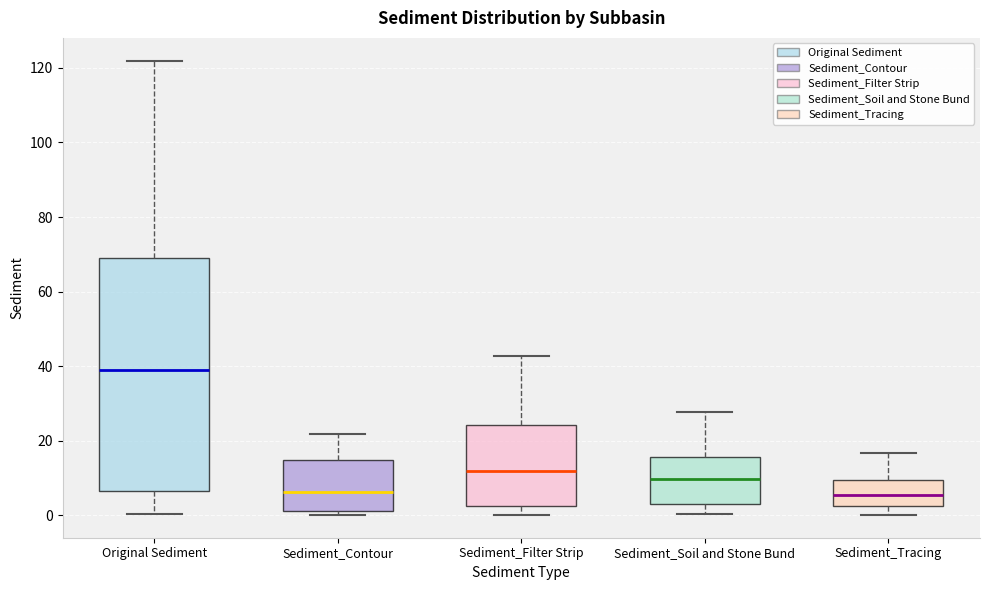

Reading left to right, read every box against the y-axis: the position of its median line, the range the box covers, and the ends of its whiskers. The values are not printed on the chart, so give them approximately, as read against the axis.

Original Sediment: median 38, box 6 to 68, whiskers 0 to 122
Sediment_Contour: median 6, box 2 to 14, whiskers 0 to 22
Sediment_Filter Strip: median 12, box 2 to 24, whiskers 0 to 42
Sediment_Soil and Stone Bund: median 10, box 2 to 16, whiskers 0 to 28
Sediment_Tracing: median 6, box 2 to 10, whiskers 0 to 16